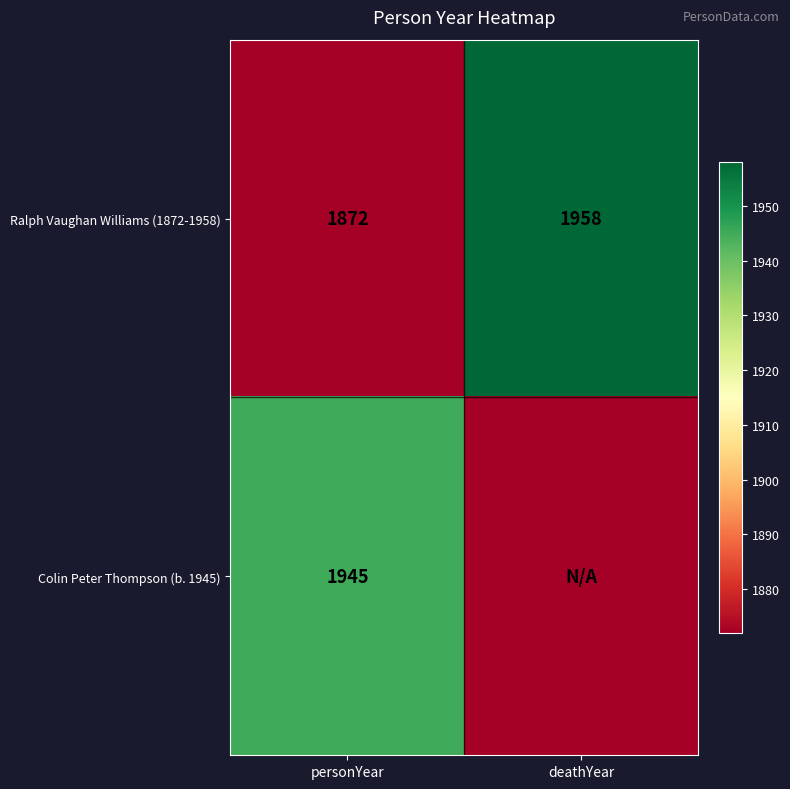

What is the sum of all Ralph Vaughan Williams (1872-1958) values?

3830